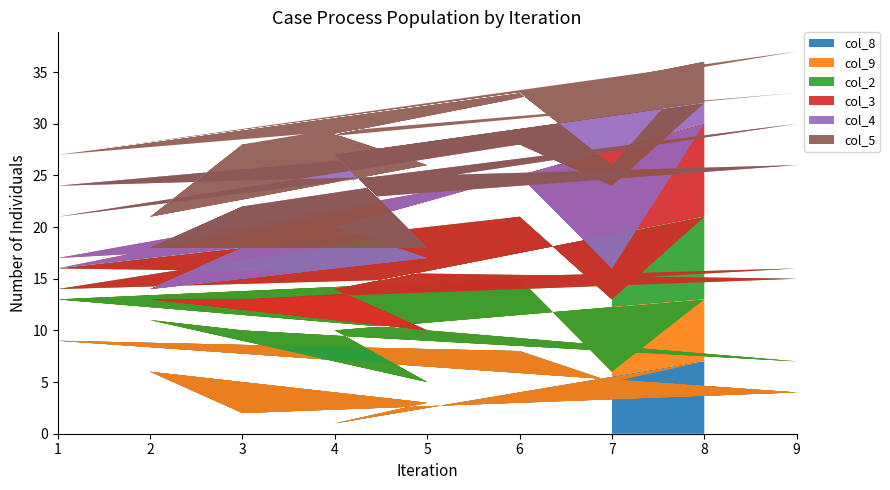

Reading right to left, transcribe all the data shown in this chart.

col_8: 7	1	3	6	2	4	9	8	5	7	1	3	6	2	4	9	8	5
col_9: 6	9	2	5	8	3	4	7	1	6	9	2	5	8	3	4	7	1
col_2: 8	4	5	2	3	9	1	6	7	8	4	5	2	3	8	3	6	7
col_3: 9	6	7	1	5	8	2	4	3	9	6	7	1	5	6	1	4	3
col_4: 2	7	1	4	4	6	5	3	8	2	7	1	4	4	5	7	3	8
col_5: 4	2	8	3	6	7	6	5	2	4	2	8	3	6	7	3	5	2